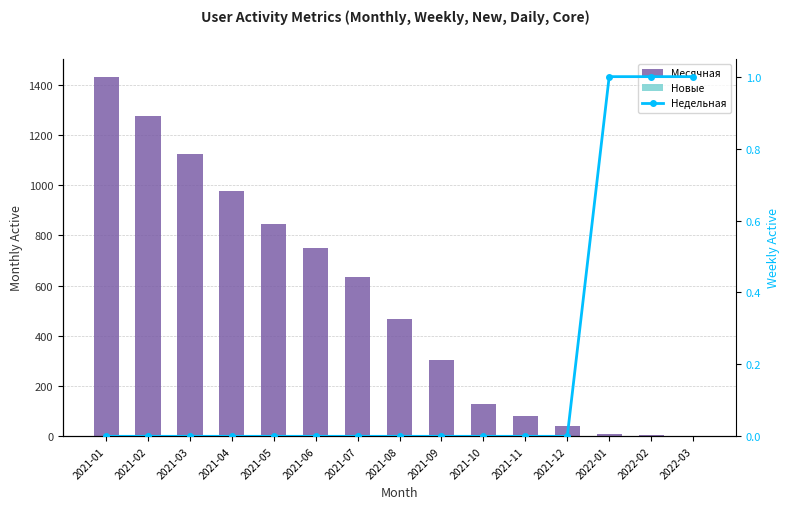

What are all the series names shown in the legend?

Месячная, Новые, Недельная